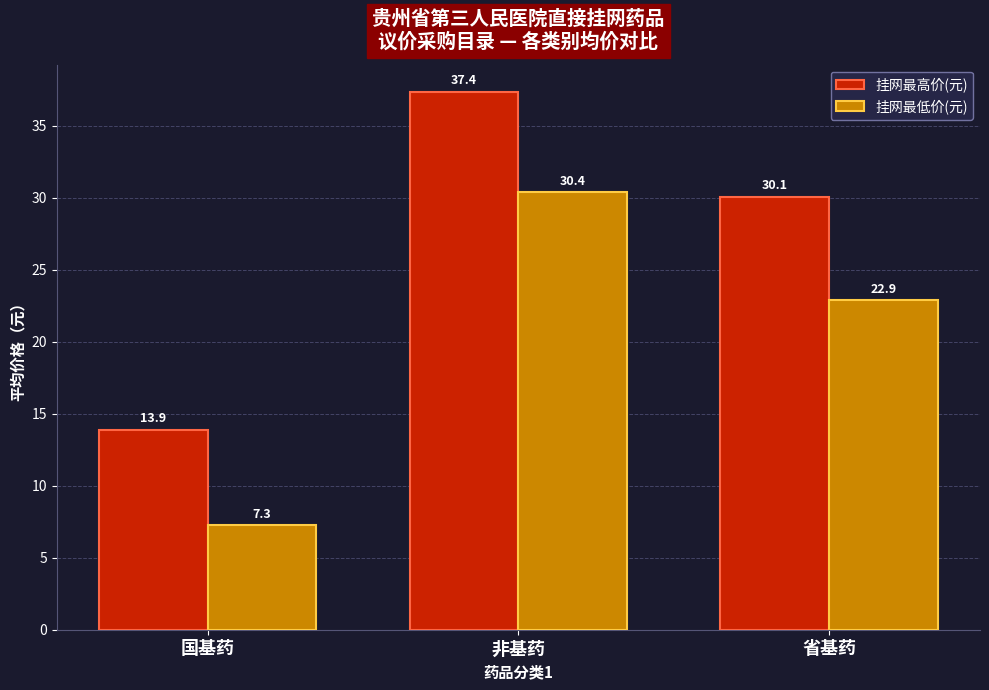

Rank the series at 省基药 from highest to lowest value.

挂网最高价(元), 挂网最低价(元)